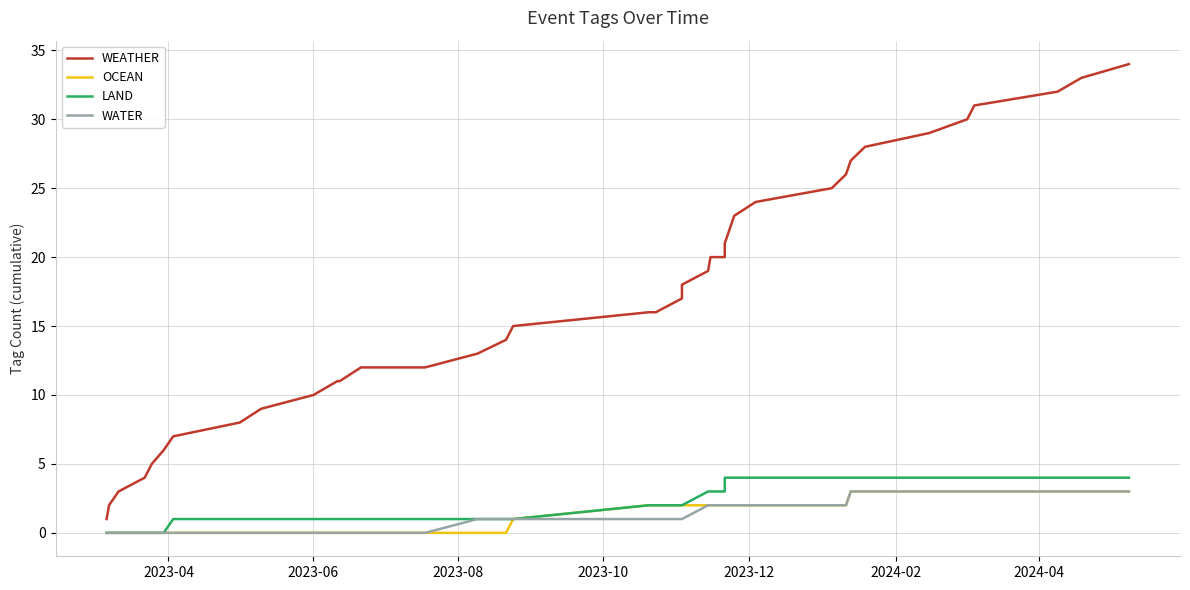

The value of OCEAN at 2024-04 is 1. True or false?

False